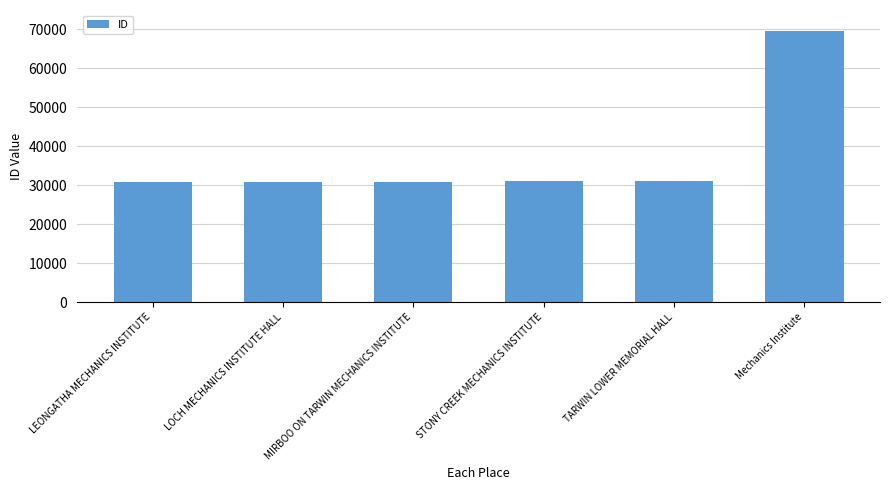

What is the label of the 3rd bar from the right?

STONY CREEK MECHANICS INSTITUTE